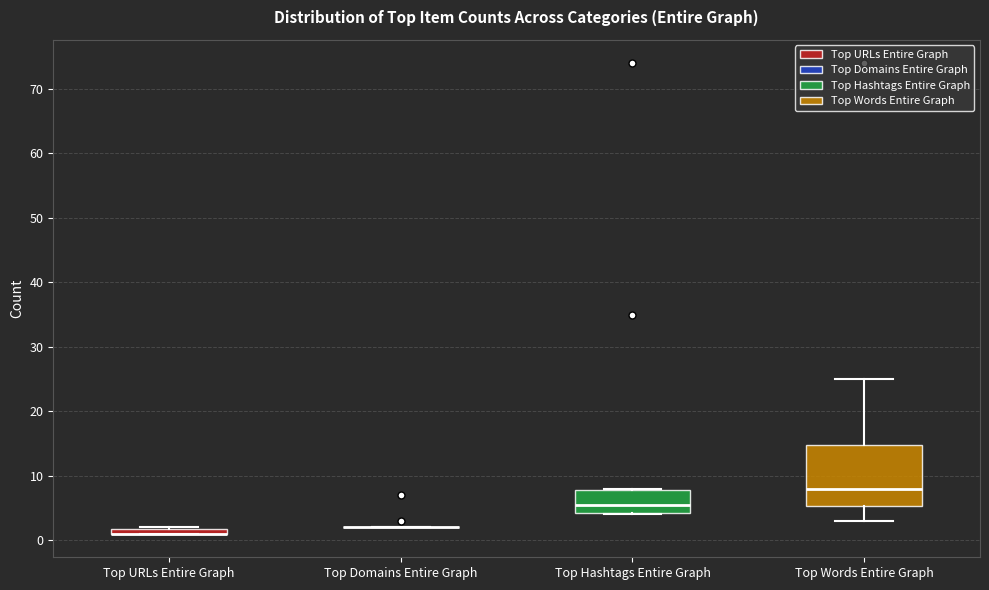

Where is the upper edge of the box for Top Hashtags Entire Graph on the y-axis? The values are not printed on the chart, so give them approximately, as read against the axis.

8